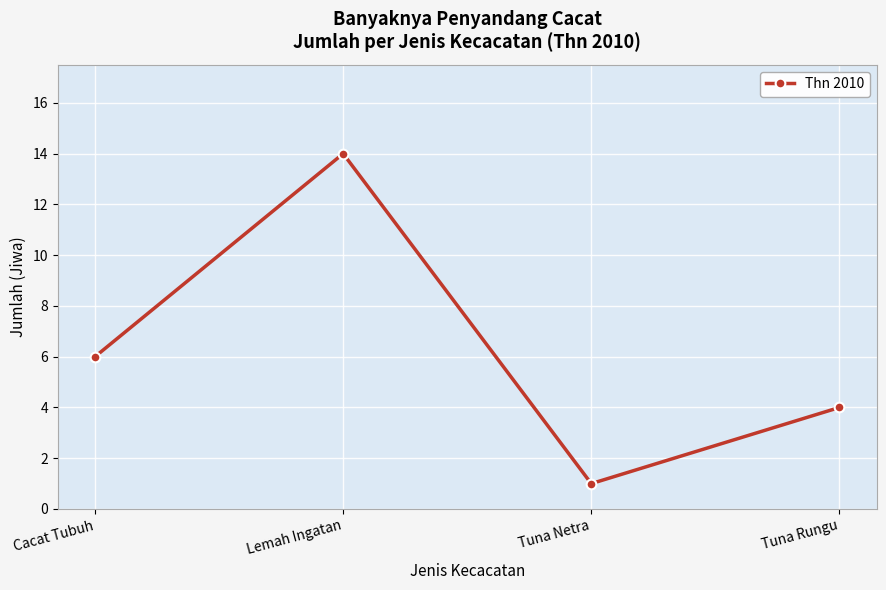

Between Lemah Ingatan and Cacat Tubuh, which is larger?

Lemah Ingatan